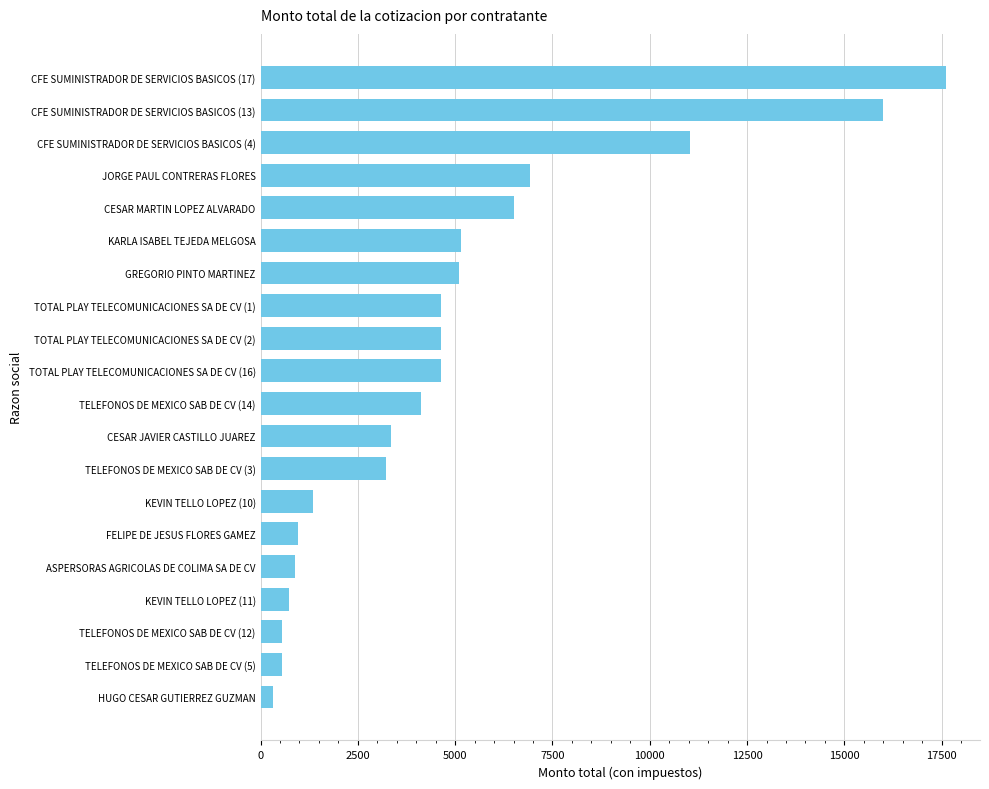

What is the label of the 14th bar from the bottom?

GREGORIO PINTO MARTINEZ